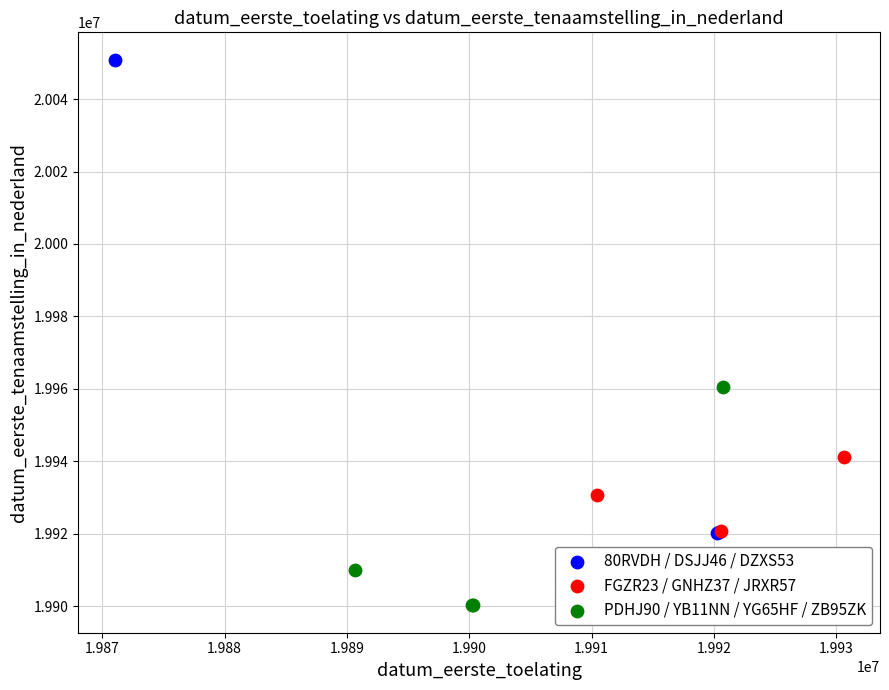

Which series has the widest spread of Y values?

80RVDH / DSJJ46 / DZXS53